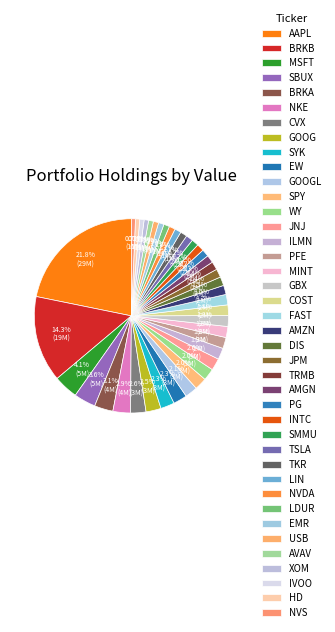

What percentage is the BRKB slice, to the nearest percent?

14%